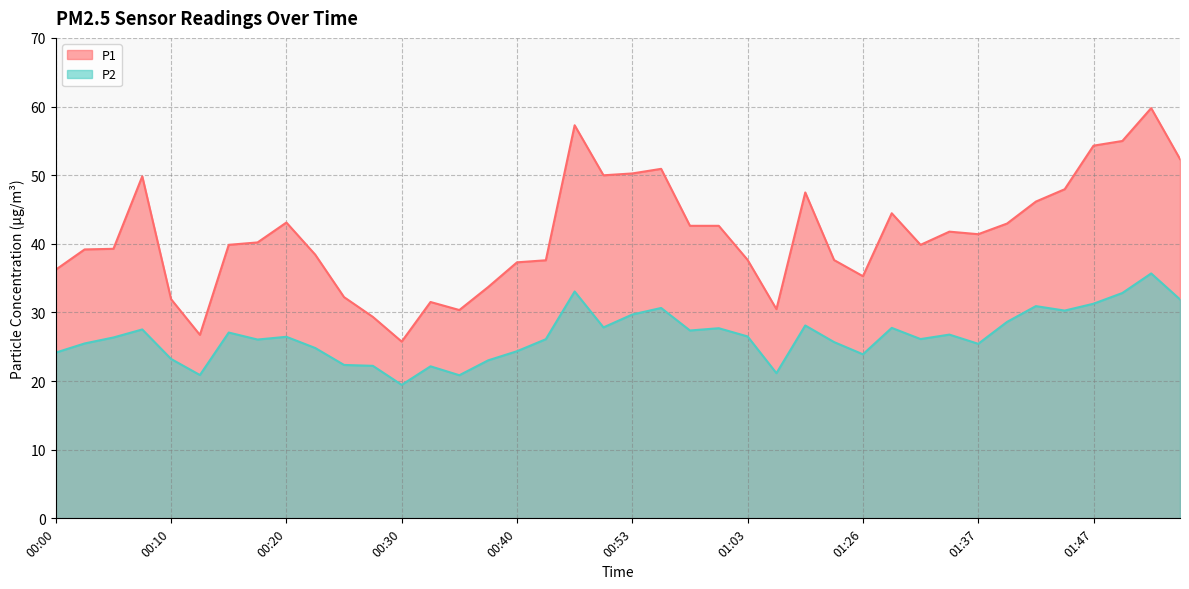

Which has a higher value, 01:19 or 00:10?

01:19